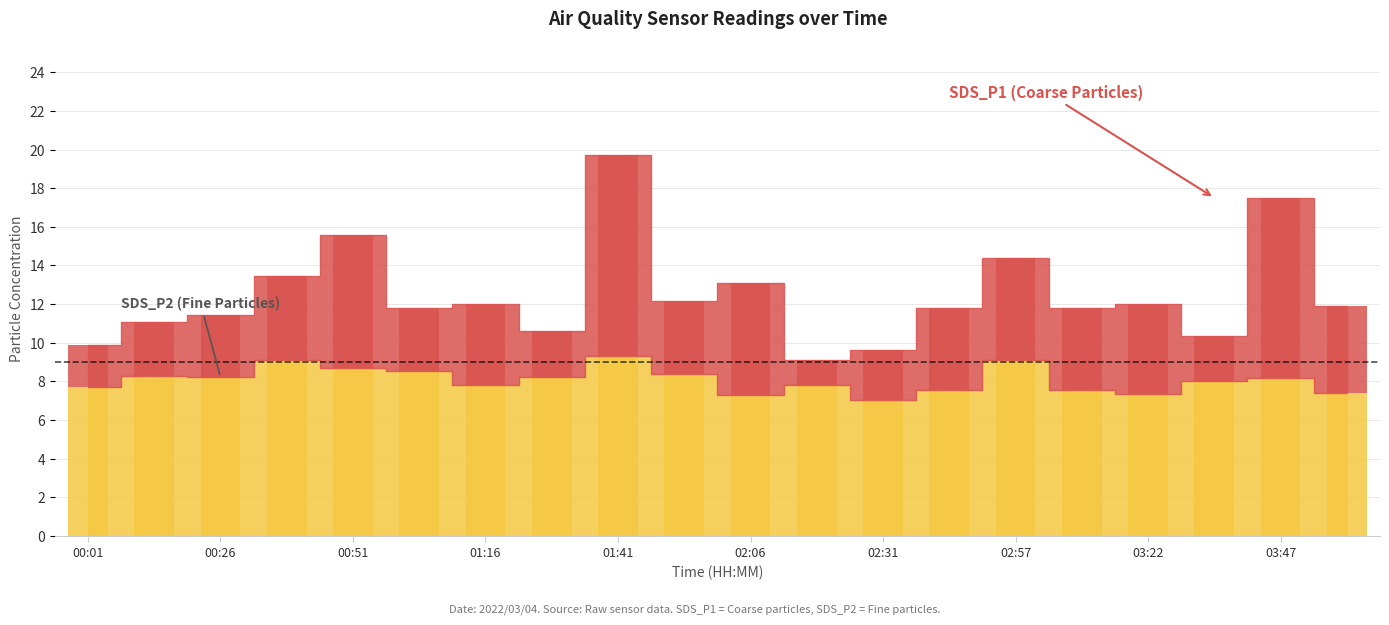

Which label corresponds to the largest value in the chart?

01:41